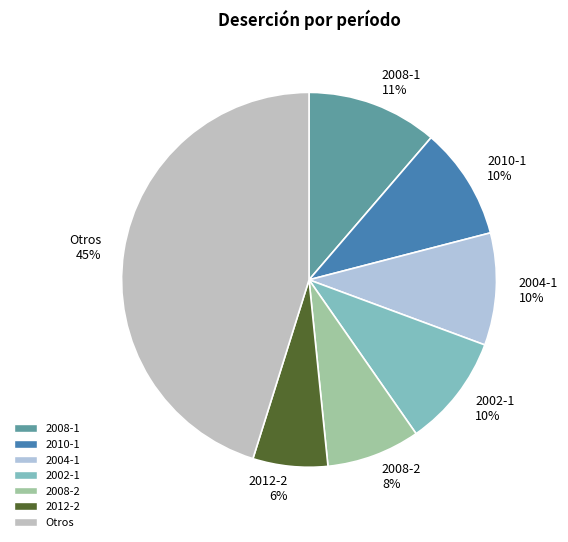

How many slices are in this pie chart?

7